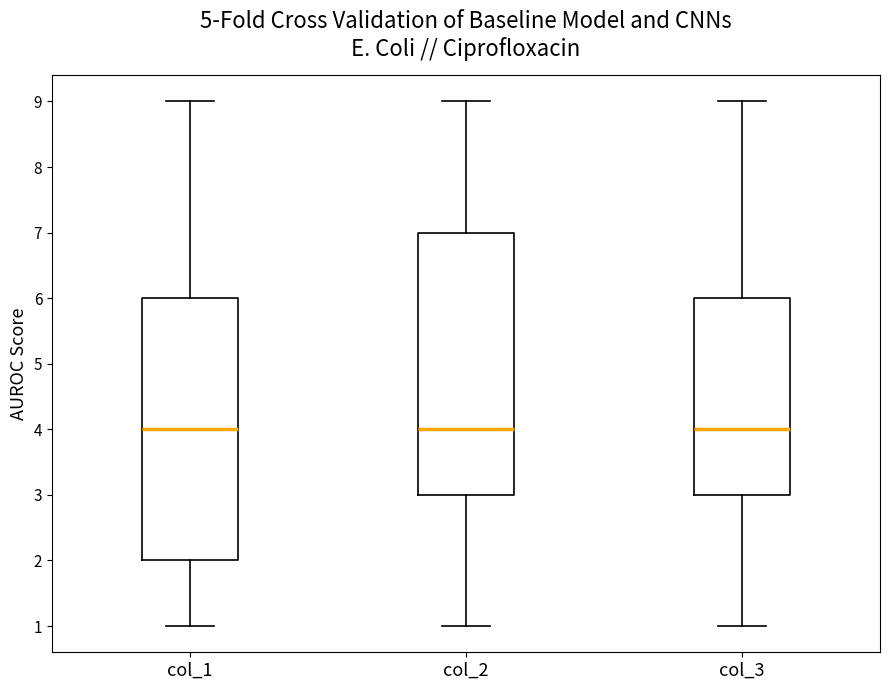

Reading left to right, transcribe this box plot: for each box, give where its median line is, the range the box spans, and where its two whiskers end, as read against the y-axis. The values are not printed on the chart, so give them approximately, as read against the axis.

col_1: median 4, box 2 to 6, whiskers 1 to 9
col_2: median 4, box 3 to 7, whiskers 1 to 9
col_3: median 4, box 3 to 6, whiskers 1 to 9